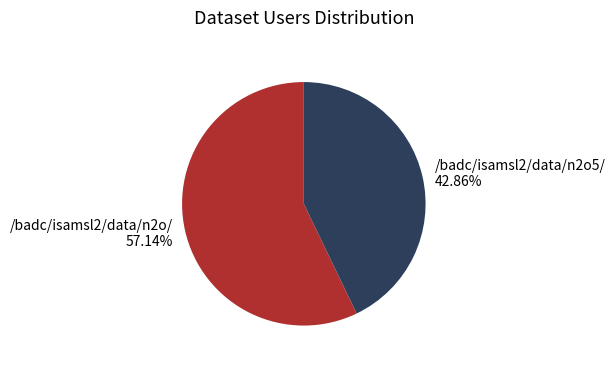

What percentage do /badc/isamsl2/data/n2o5/ and /badc/isamsl2/data/n2o/ together represent?

100.0%